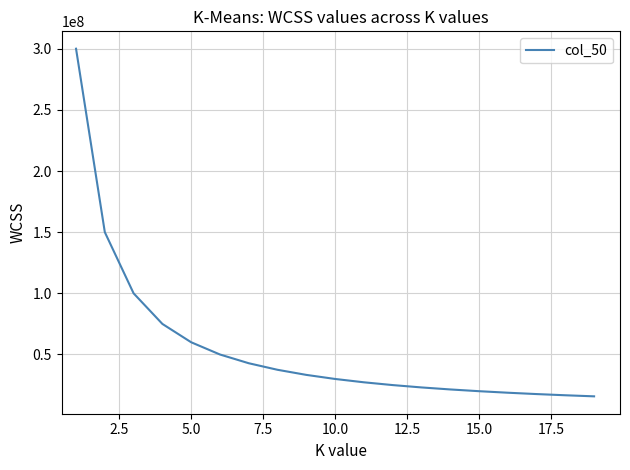

What is the difference between the maximum and minimum values?

284210526.3